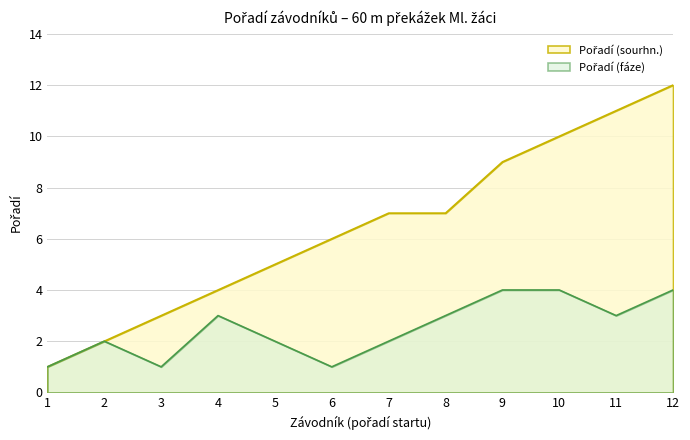

Does the chart display data point markers on the line(s)?

No